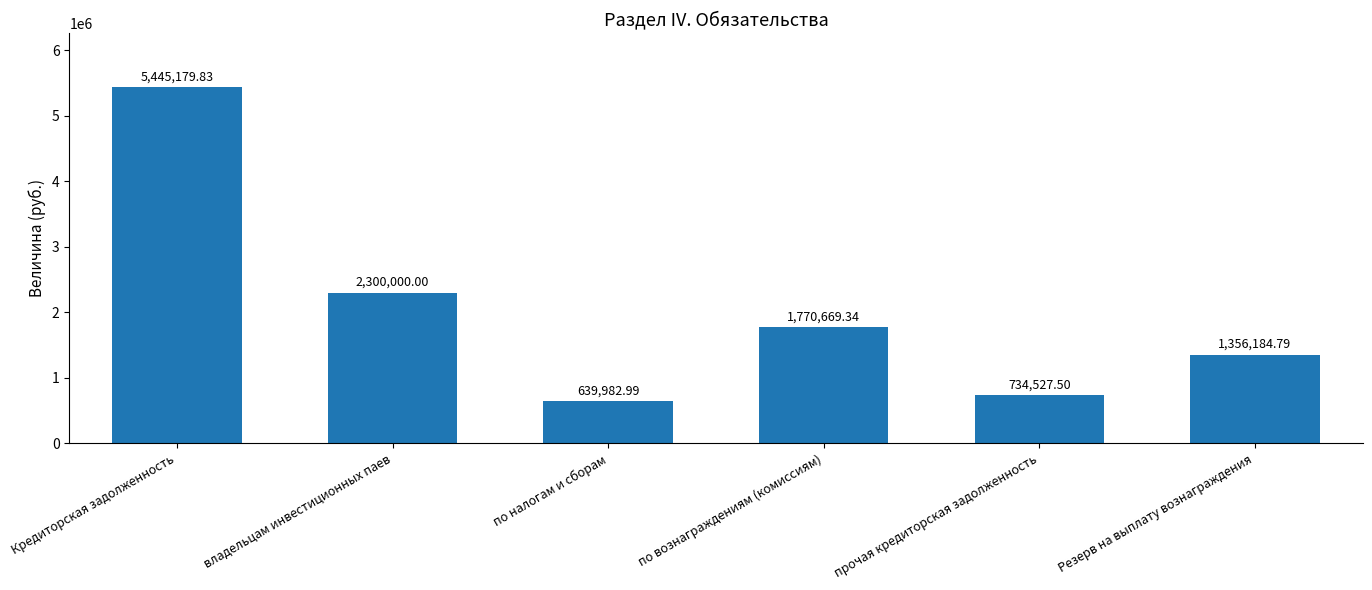

True or false: the data shows 913076.2 at Резерв на выплату вознаграждения.

False